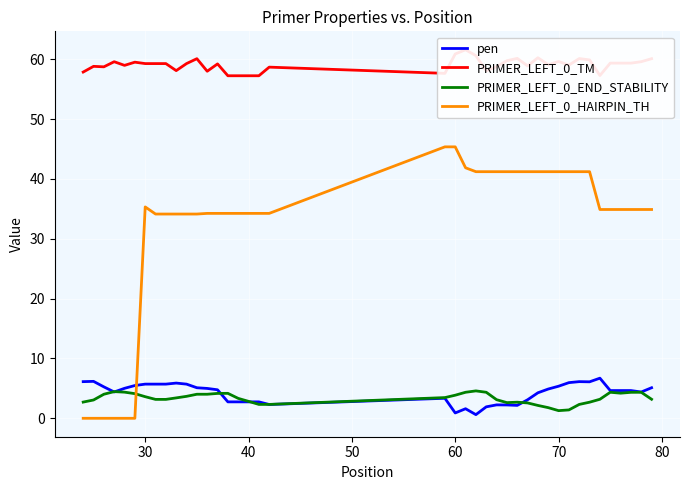

After their last crossing, which series has the higher values: PRIMER_LEFT_0_HAIRPIN_TH or PRIMER_LEFT_0_END_STABILITY?

PRIMER_LEFT_0_HAIRPIN_TH